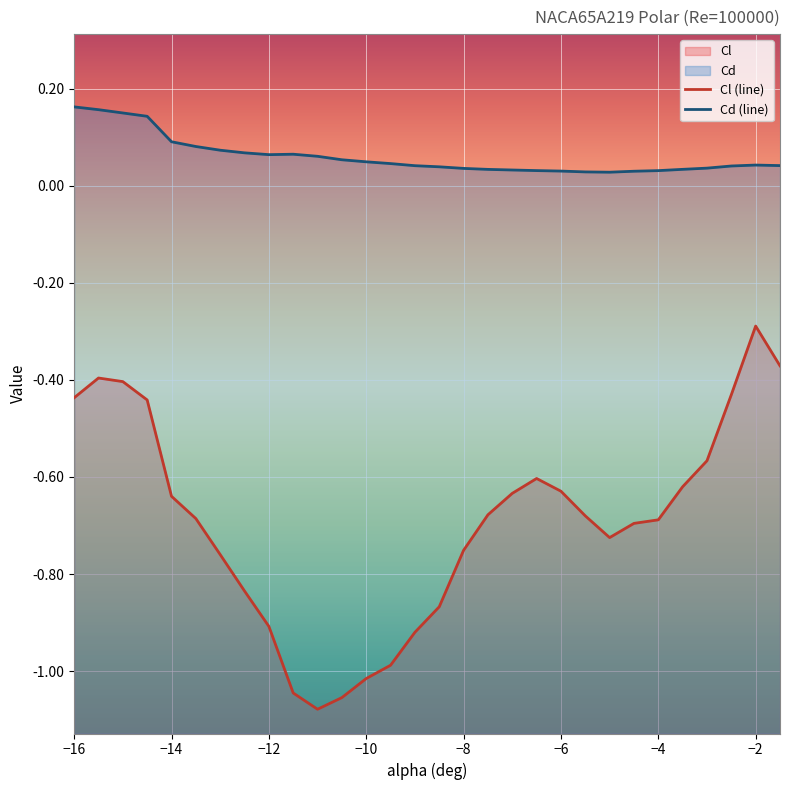

What is the sum of all Cl (line) values?

-20.8